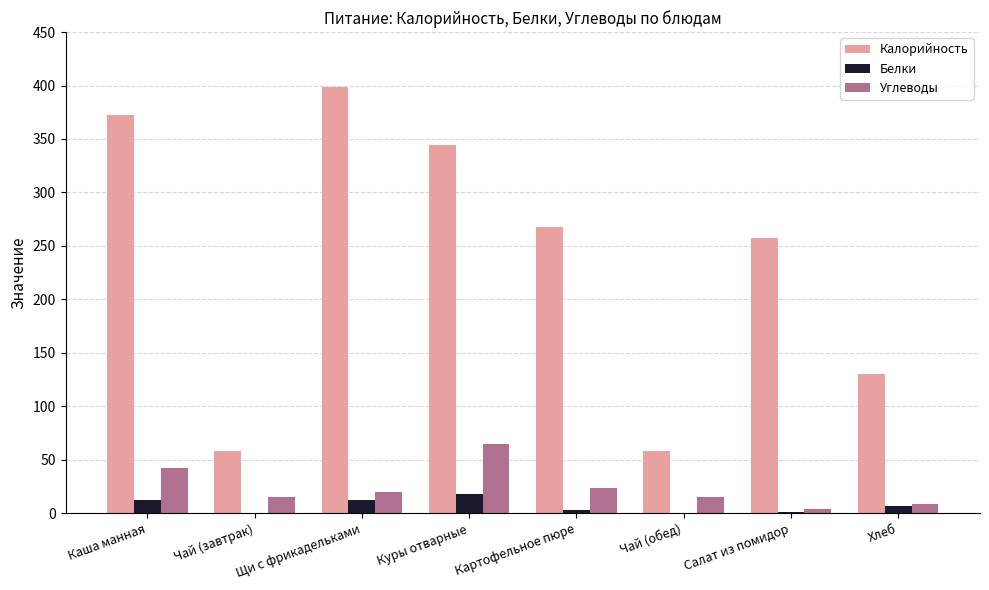

What is the total value across all series at Куры отварные?

427.0